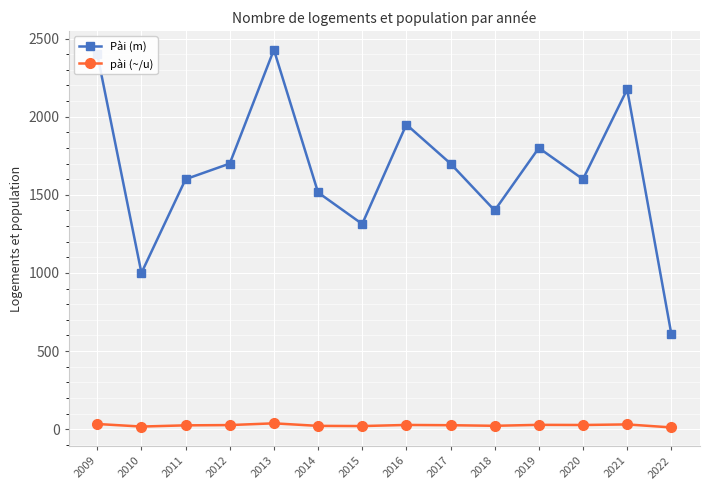

Rank the series by their maximum value, from lowest to highest.

pài (~/u), Pài (m)